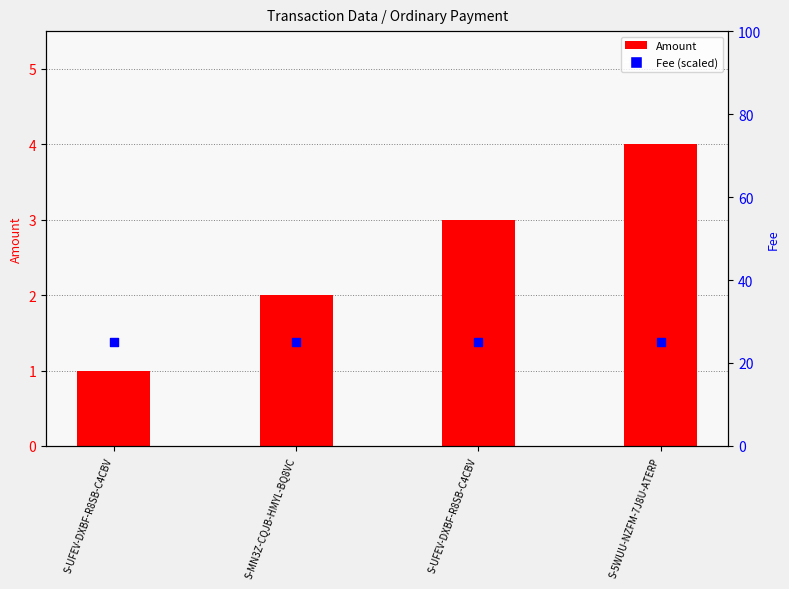

Which series has the largest total across all categories?

Fee (scaled)